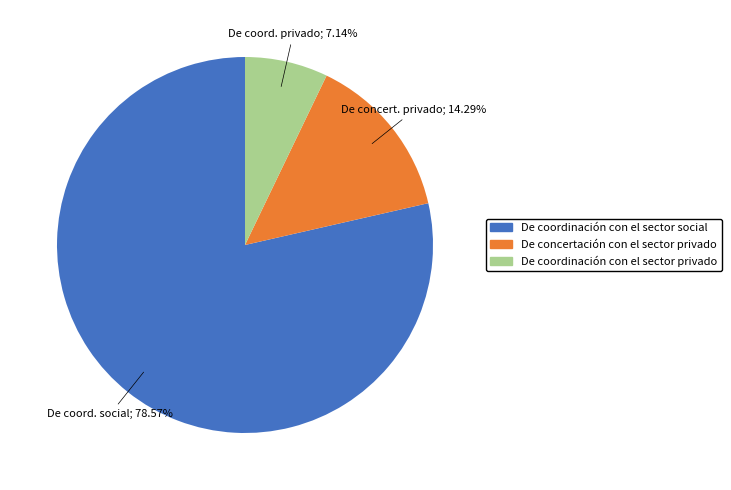

Do De concertación con el sector privado and De coordinación con el sector social together represent more than half of the pie?

Yes